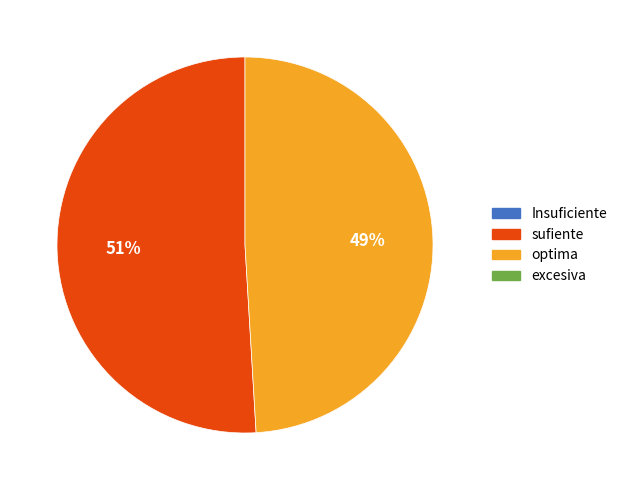

To the nearest percent, what is the average slice percentage?

50%